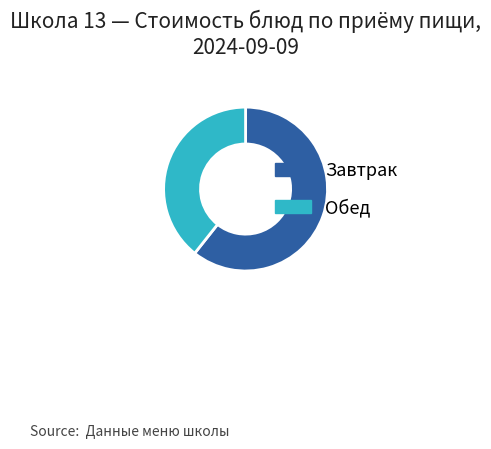

Is it true that Завтрак is 74% of the pie?

False